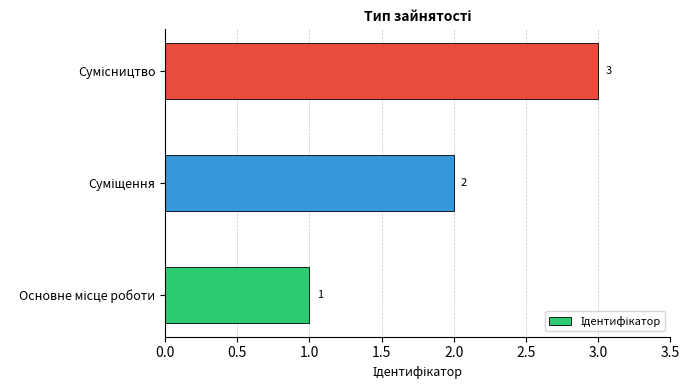

What is the sum of all values?

6